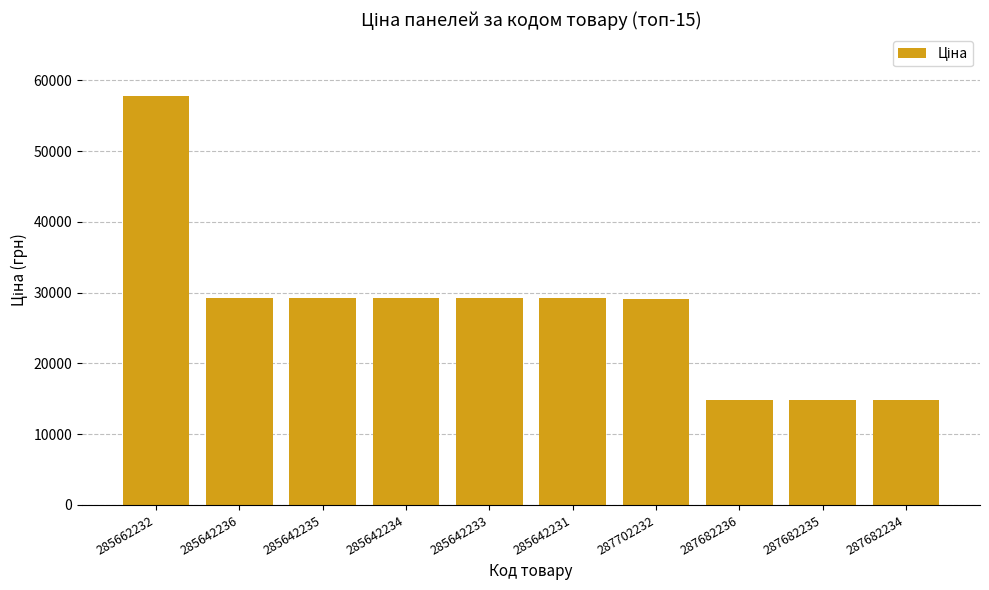

What is the ratio of the value at 285642231 to the value at 285662232?

0.5